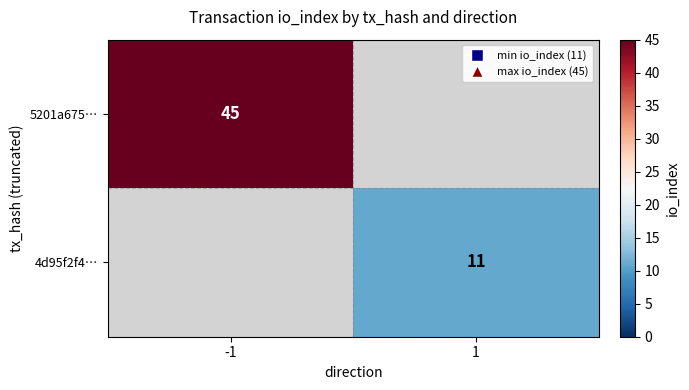

The value of 4d95f2f4… at 1 is 11. True or false?

True